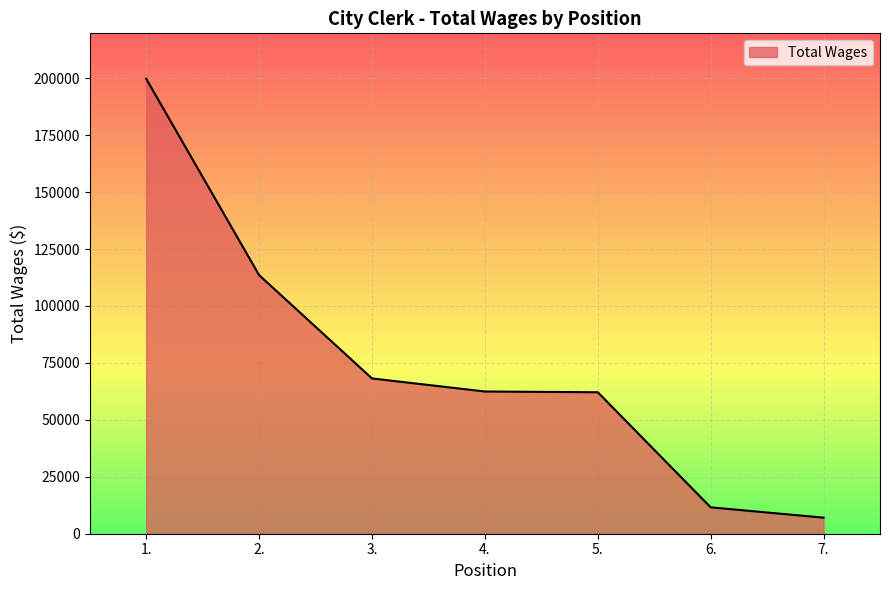

True or false: the data has more than 2 interior local peaks.

False